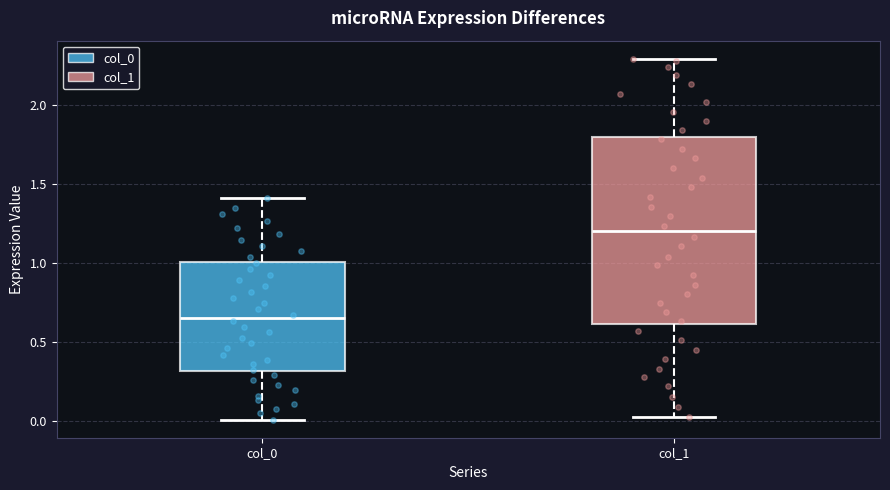

Reading left to right, transcribe this box plot: for each box, give where its median line is, the range the box spans, and where its two whiskers end, as read against the y-axis. The values are not printed on the chart, so give them approximately, as read against the axis.

col_0: median 0.65, box 0.30 to 1.00, whiskers 0.00 to 1.40
col_1: median 1.20, box 0.60 to 1.80, whiskers 0.05 to 2.30